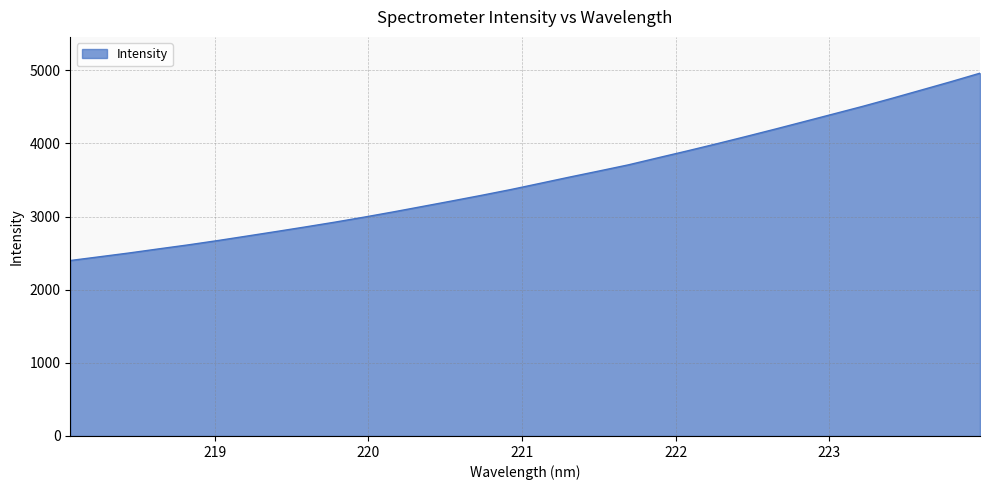

What is the greatest value displayed?

4959.4